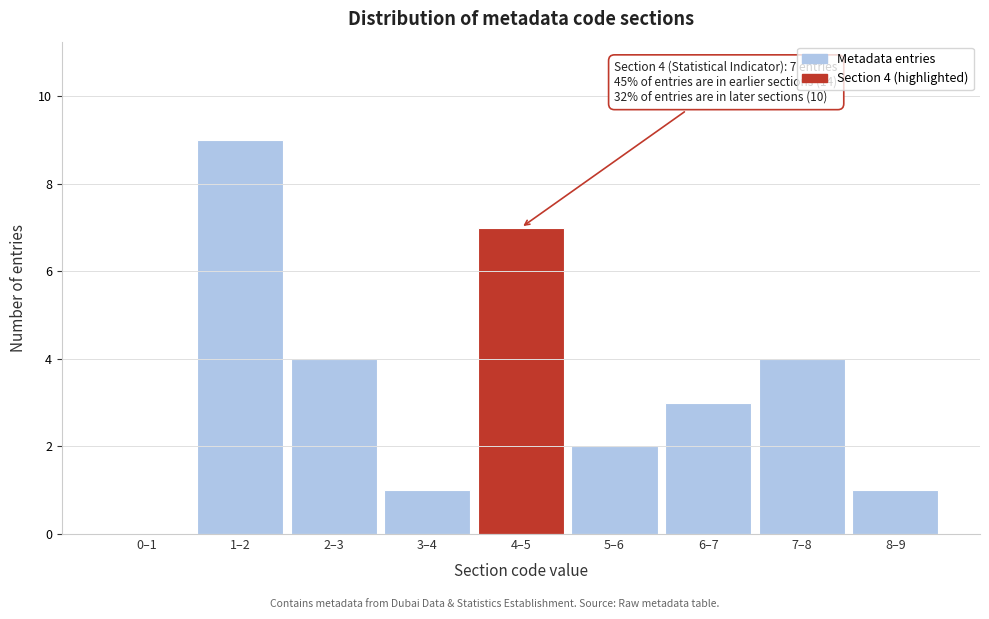

Reading right to left, what are all the values shown in this chart?

8–9=1	7–8=4	6–7=3	5–6=2	4–5=7	3–4=1	2–3=4	1–2=9	0–1=0